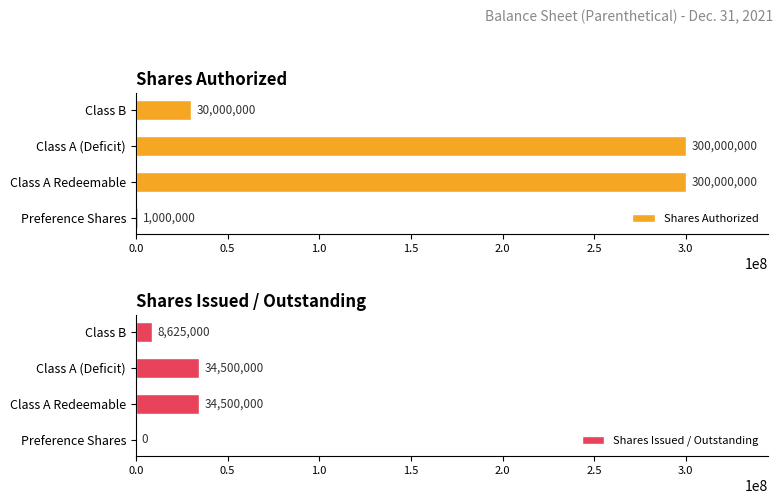

Count the number of categories in the chart.

4